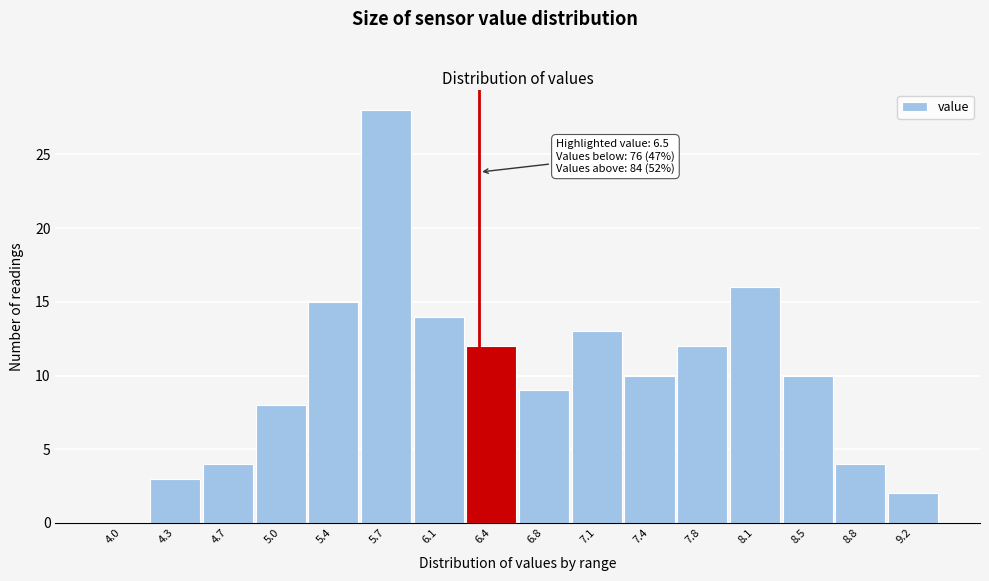

Reading left to right, transcribe all the data shown in this chart.

4.0=0	4.3=3	4.7=4	5.0=8	5.4=15	5.7=28	6.1=14	6.4=12	6.8=9	7.1=13	7.4=10	7.8=12	8.1=16	8.5=10	8.8=4	9.2=2